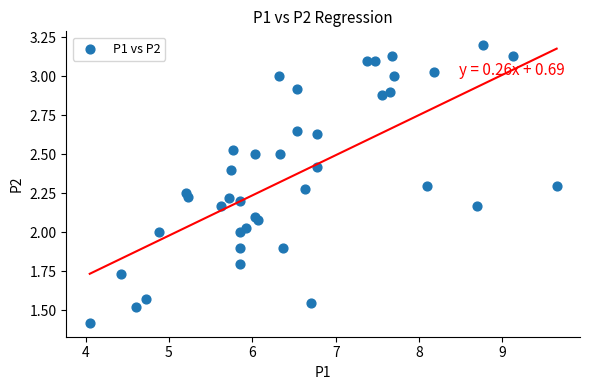

What is the range of X values (max minus min)?

5.6